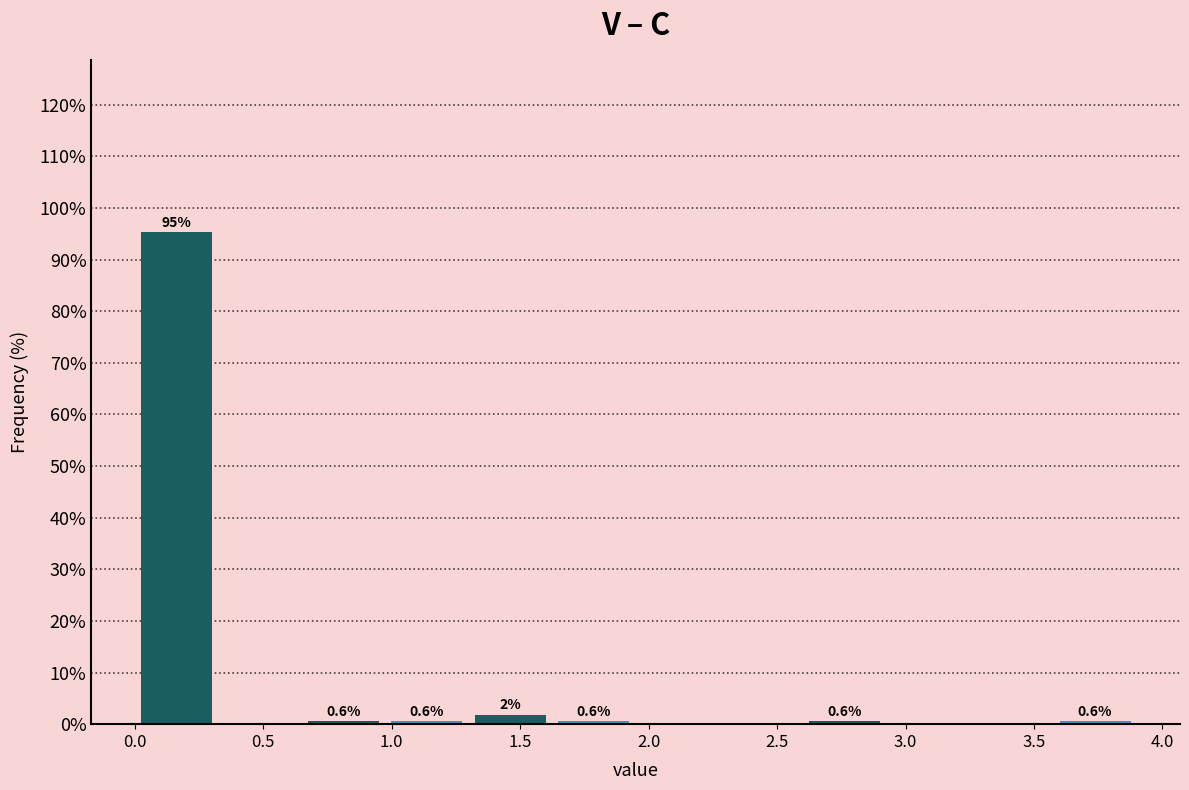

Which range on the x-axis has the tallest bar?

0.000 to 0.325